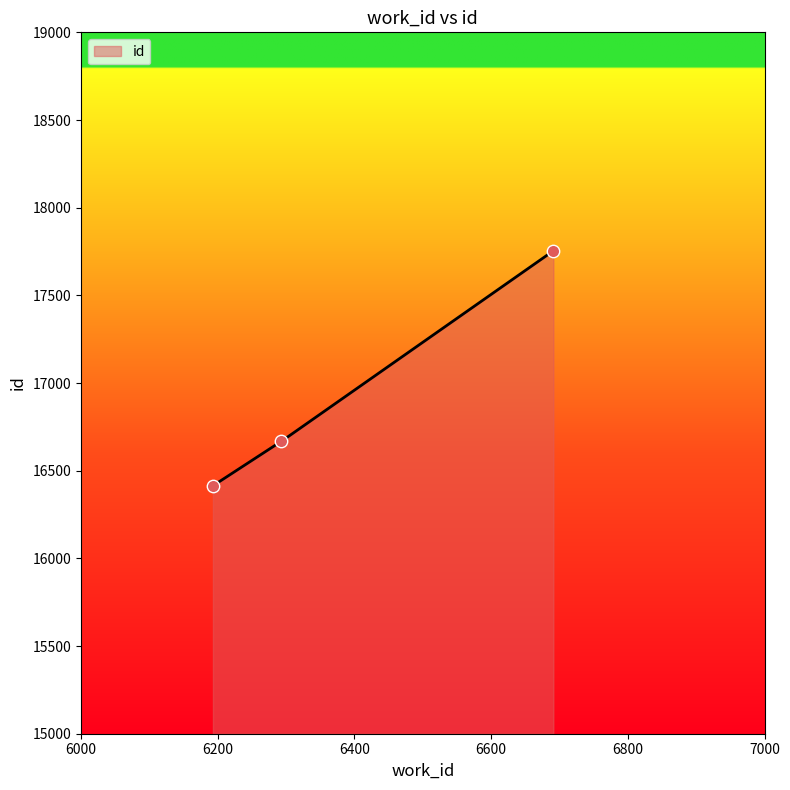

Approximately how many times larger is the value at 6691 compared to 6293?

1.1